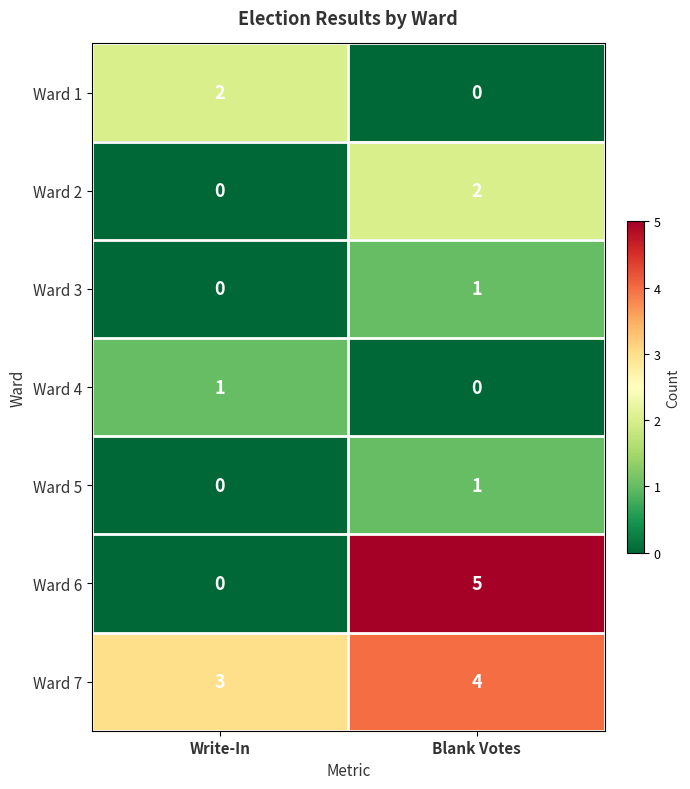

At which category is the sum across all series the highest?

Blank Votes